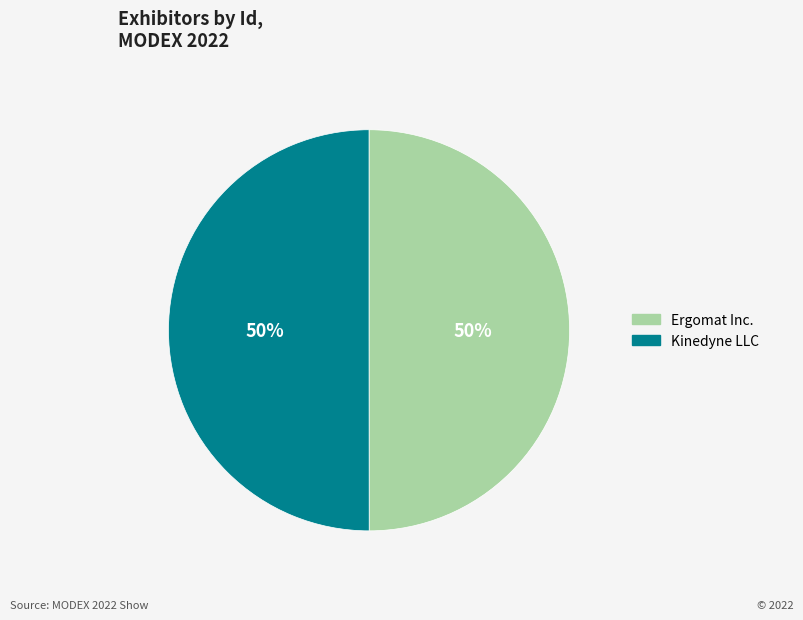

To the nearest percent, what portion does Kinedyne LLC represent?

50%